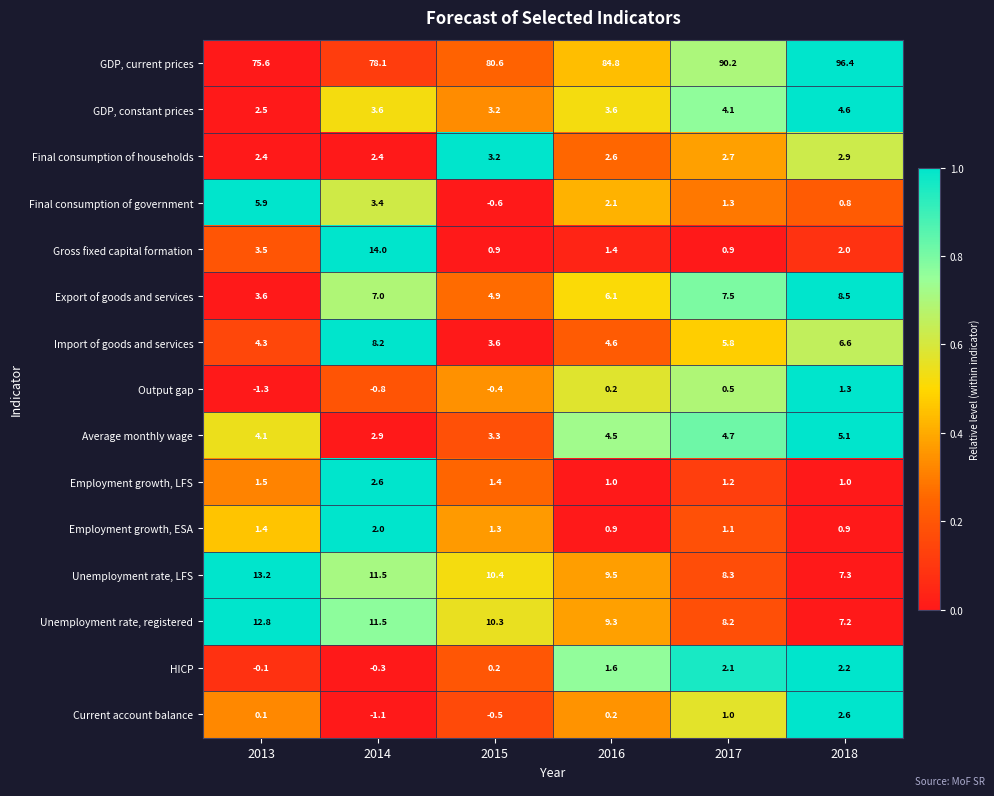

What is the difference between the maximum and minimum values in the Export of goods and services series?

4.9